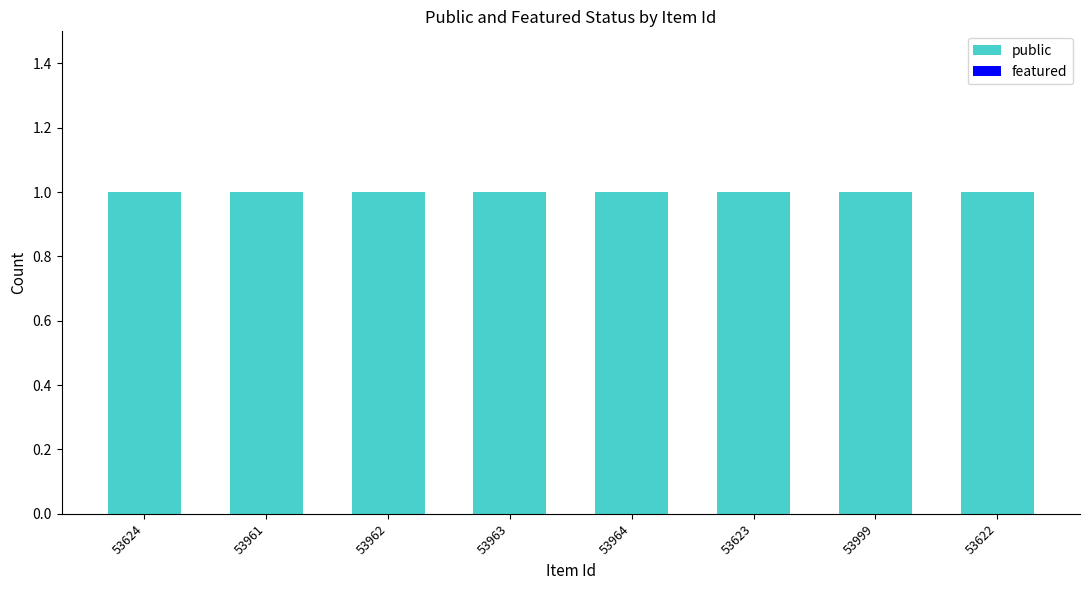

Reading left to right, extract all data points from this chart.

public: 1	1	1	1	1	1	1	1
featured: 0	0	0	0	0	0	0	0